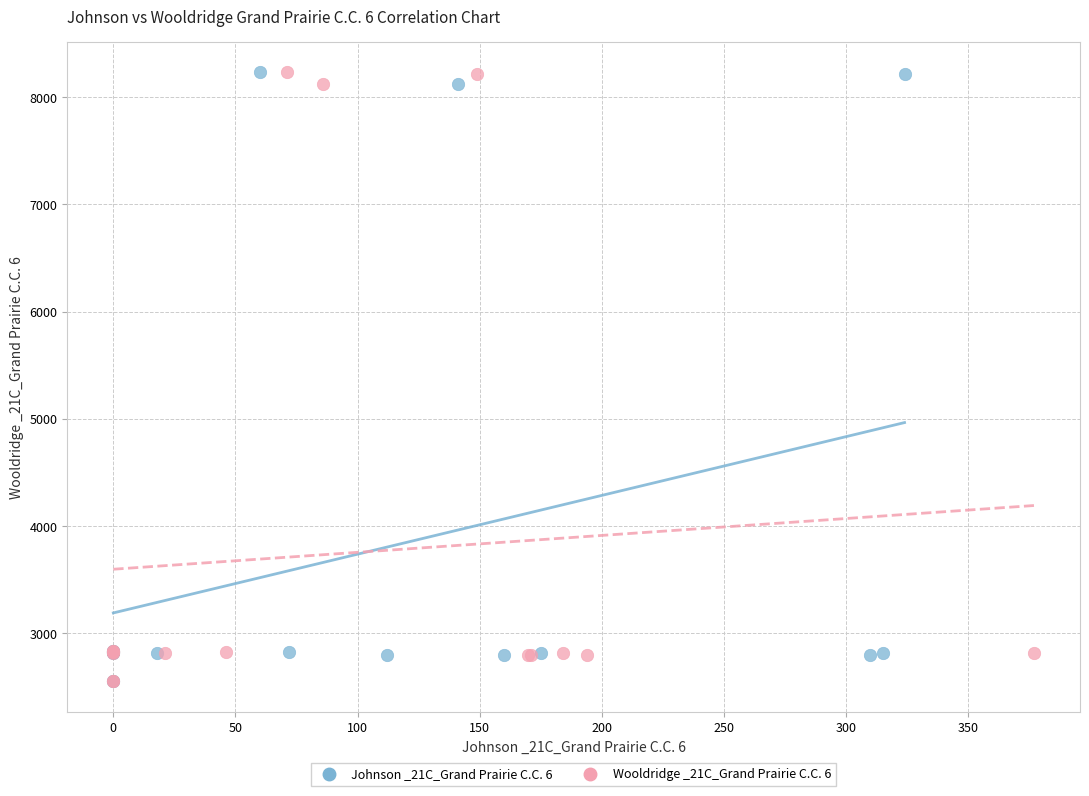

What are all the series names shown in the legend?

Johnson _21C_Grand Prairie C.C. 6, Wooldridge _21C_Grand Prairie C.C. 6